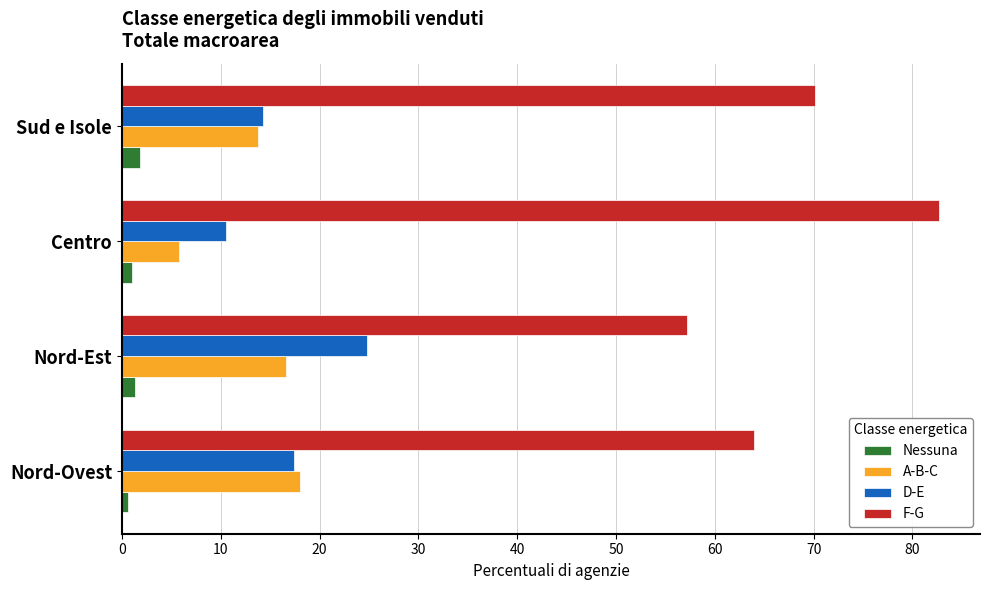

Which series has the largest total across all categories?

F-G